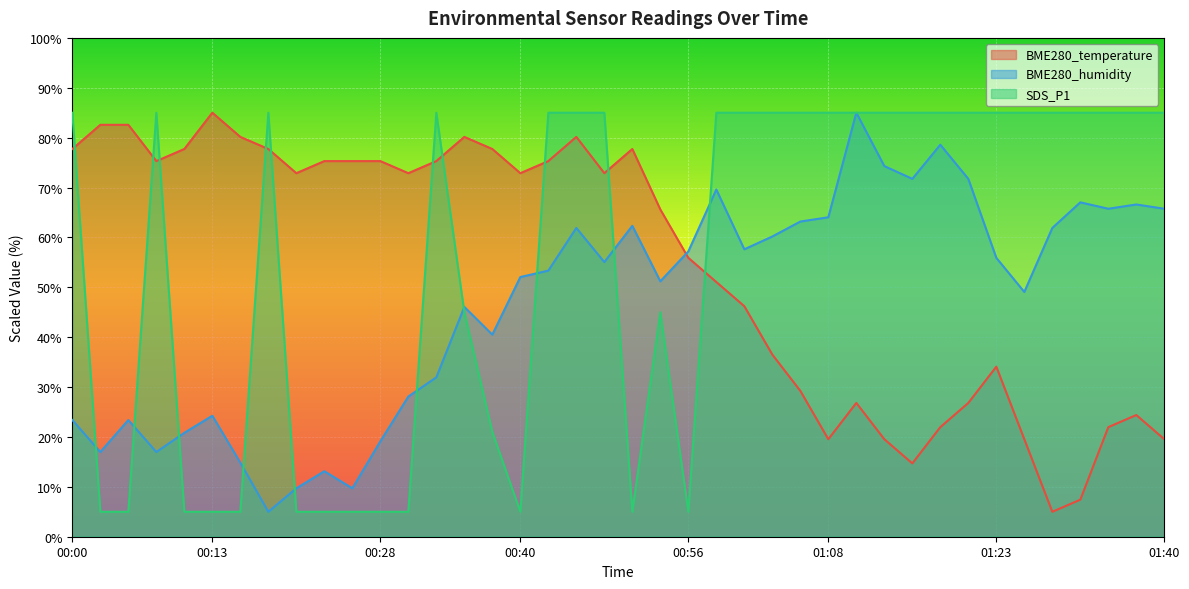

Which series ends up on top after the final intersection of BME280_humidity and SDS_P1?

SDS_P1